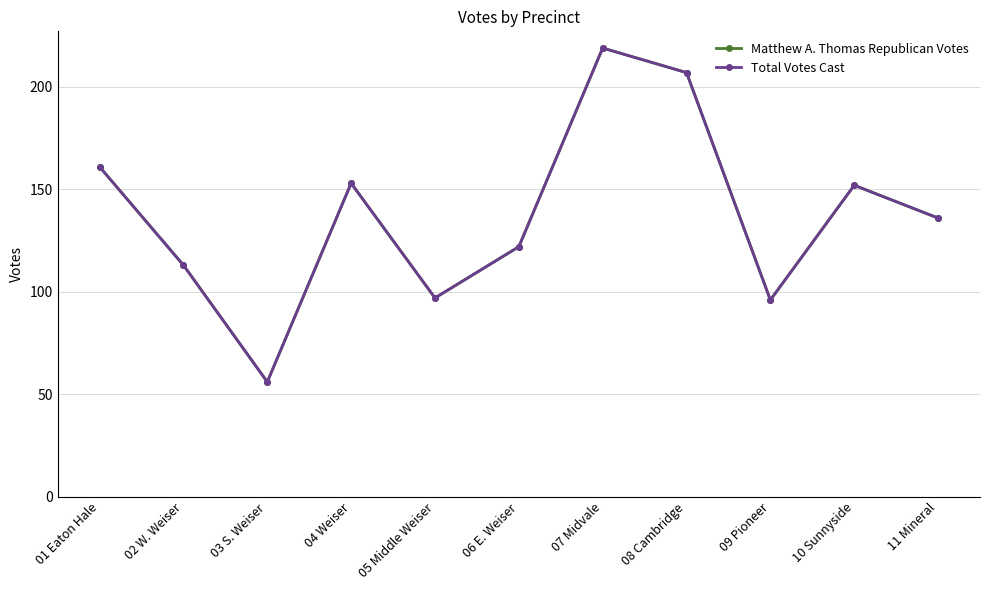

Is the value of Matthew A. Thomas Republican Votes at 09 Pioneer greater than the value of Total Votes Cast at 02 W. Weiser?

No